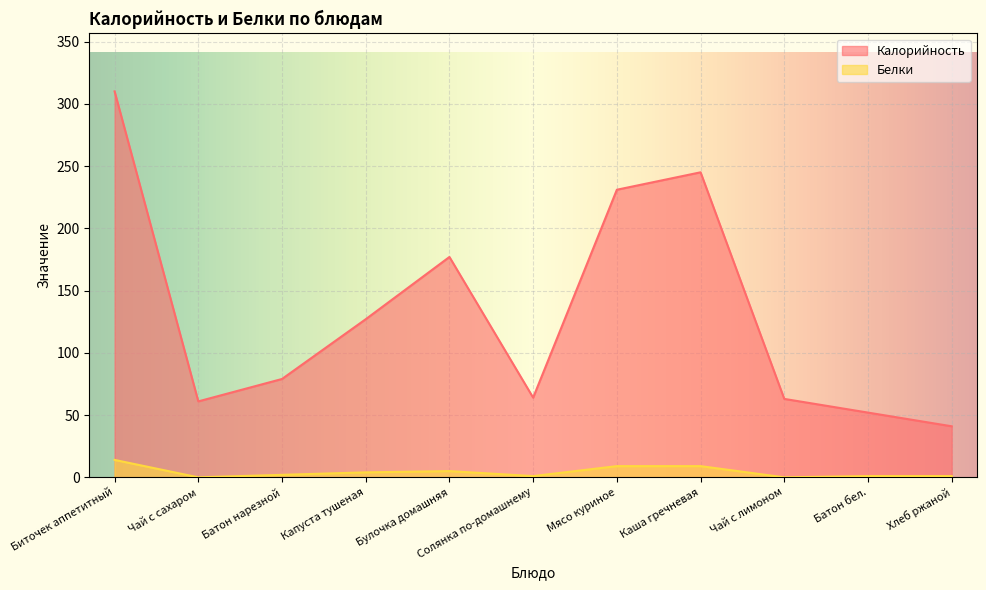

Reading left to right, list all the values displayed in this chart.

Калорийность: Биточек аппетитный=310	Чай с сахаром=61	Батон нарезной=79	Капуста тушеная=127	Булочка домашняя=177	Солянка по-домашнему=64	Мясо куриное=231	Каша гречневая=245	Чай с лимоном=63	Батон бел.=52	Хлеб ржаной=41
Белки: Биточек аппетитный=14	Чай с сахаром=0	Батон нарезной=2	Капуста тушеная=4	Булочка домашняя=5	Солянка по-домашнему=1	Мясо куриное=9	Каша гречневая=9	Чай с лимоном=0	Батон бел.=1	Хлеб ржаной=1